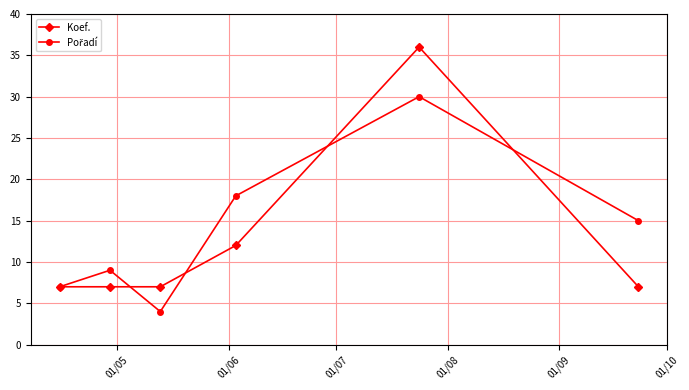

What is the maximum value shown in the chart?

36